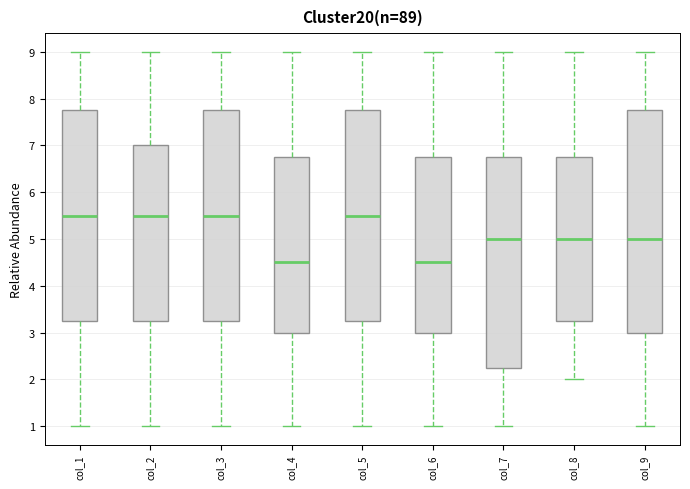

Reading left to right, read every box against the y-axis: the position of its median line, the range the box covers, and the ends of its whiskers. The values are not printed on the chart, so give them approximately, as read against the axis.

col_1: median 5.5, box 3.3 to 7.8, whiskers 1.0 to 9.0
col_2: median 5.5, box 3.3 to 7.0, whiskers 1.0 to 9.0
col_3: median 5.5, box 3.3 to 7.8, whiskers 1.0 to 9.0
col_4: median 4.5, box 3.0 to 6.8, whiskers 1.0 to 9.0
col_5: median 5.5, box 3.3 to 7.8, whiskers 1.0 to 9.0
col_6: median 4.5, box 3.0 to 6.8, whiskers 1.0 to 9.0
col_7: median 5.0, box 2.3 to 6.8, whiskers 1.0 to 9.0
col_8: median 5.0, box 3.3 to 6.8, whiskers 2.0 to 9.0
col_9: median 5.0, box 3.0 to 7.8, whiskers 1.0 to 9.0